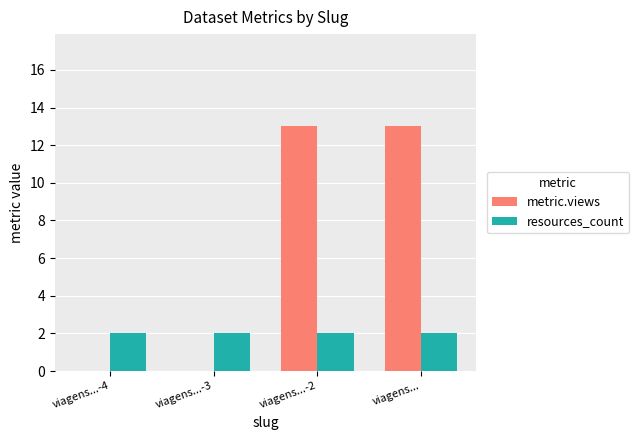

Between viagens...-4 and viagens..., which series saw the biggest shift?

metric.views